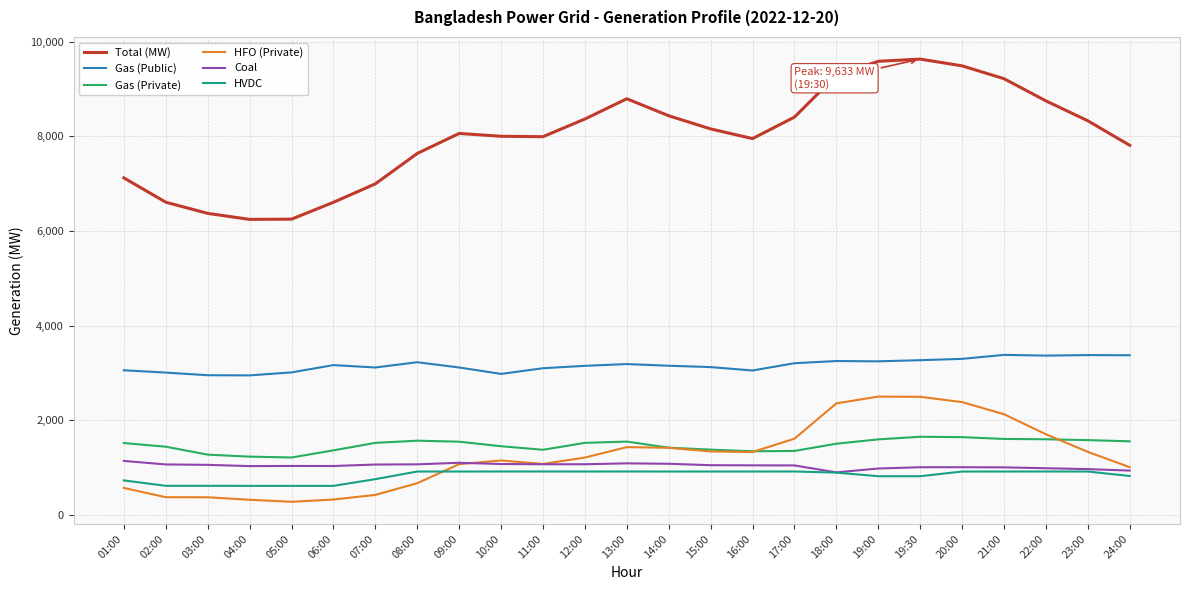

What is the minimum value for HFO (Private)?

273